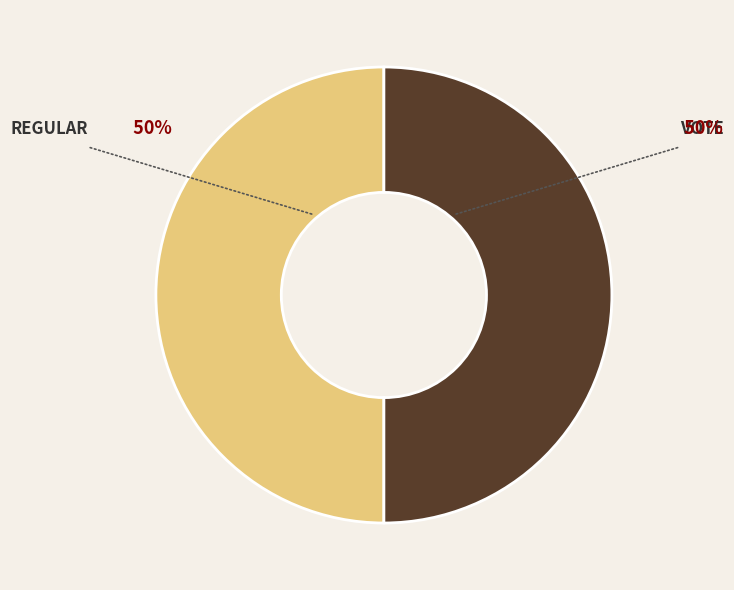

To the nearest percent, what is the average slice percentage?

50%